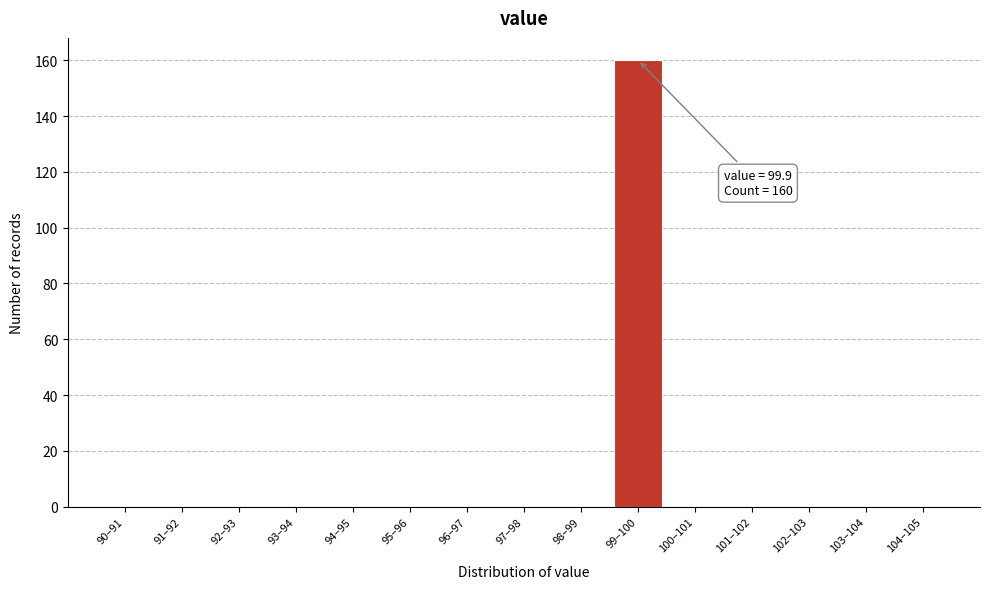

Reading left to right, extract all data points from this chart.

90–91=0	91–92=0	92–93=0	93–94=0	94–95=0	95–96=0	96–97=0	97–98=0	98–99=0	99–100=160	100–101=0	101–102=0	102–103=0	103–104=0	104–105=0